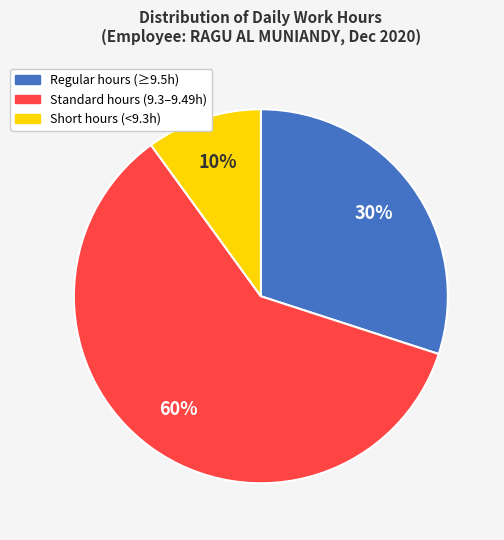

Is there any slice that represents more than half of the pie?

Yes